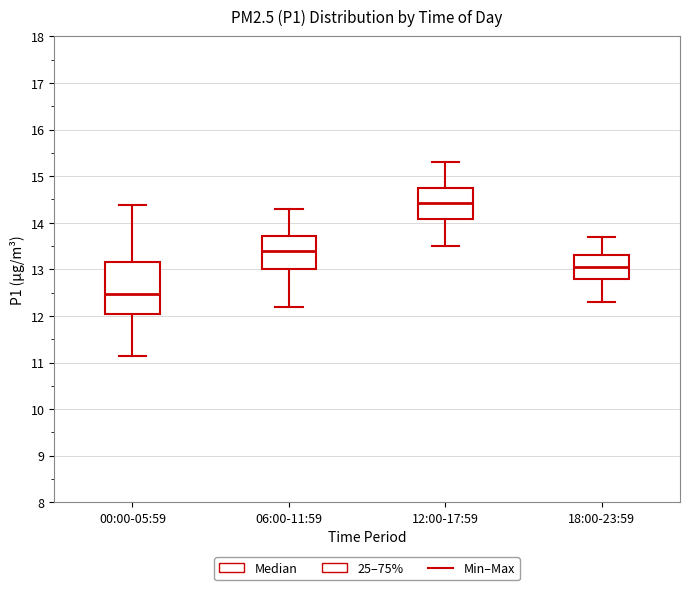

Reading left to right, transcribe this box plot: for each box, give where its median line is, the range the box spans, and where its two whiskers end, as read against the y-axis. The values are not printed on the chart, so give them approximately, as read against the axis.

00:00-05:59: median 12.5, box 12.0 to 13.2, whiskers 11.2 to 14.4
06:00-11:59: median 13.4, box 13.0 to 13.7, whiskers 12.2 to 14.3
12:00-17:59: median 14.4, box 14.1 to 14.8, whiskers 13.5 to 15.3
18:00-23:59: median 13.1, box 12.8 to 13.3, whiskers 12.3 to 13.7